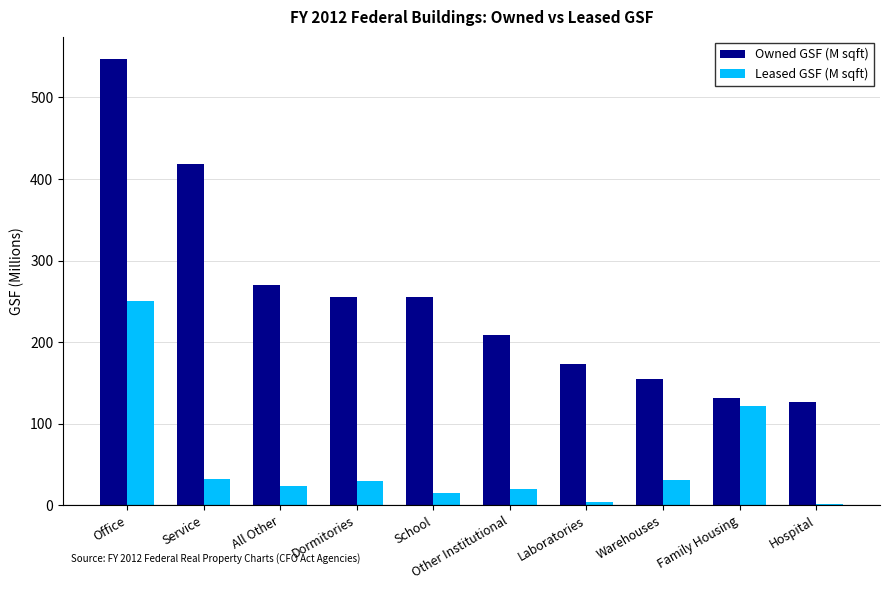

What position from the right is School?

6